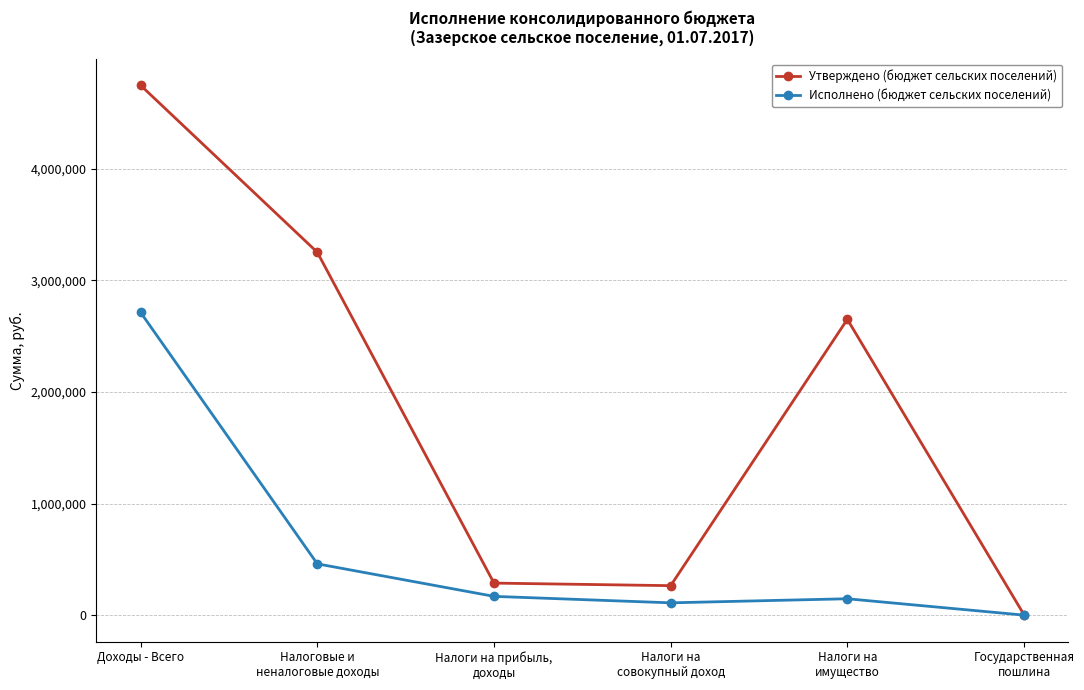

How many interior local peaks does the Утверждено (бюджет сельских поселений) series have?

1